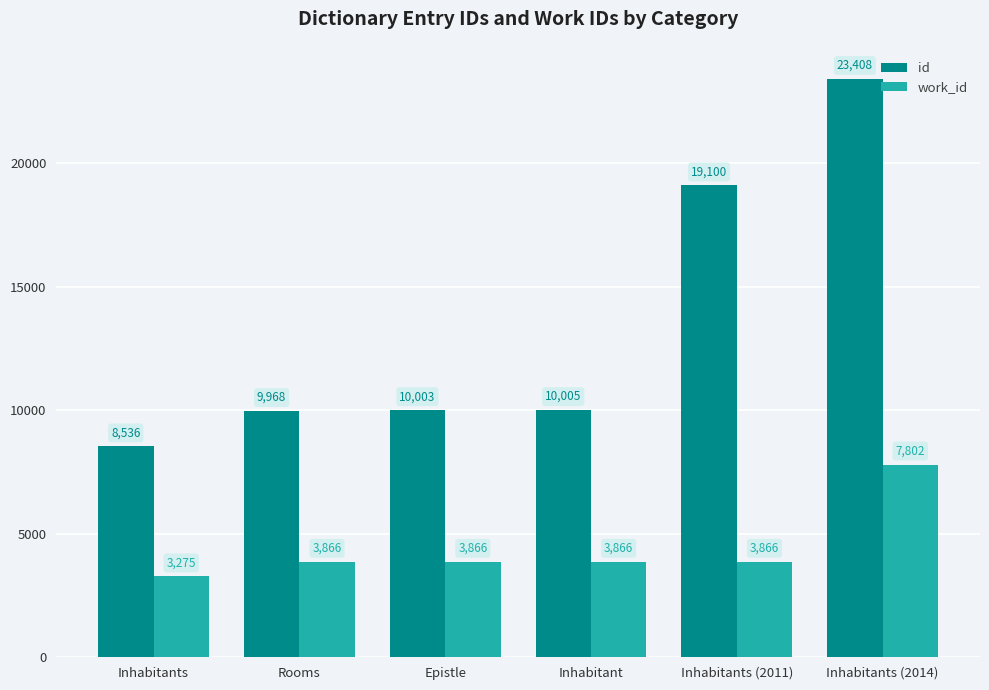

Which series changed the most between Inhabitants and Inhabitants (2014)?

id